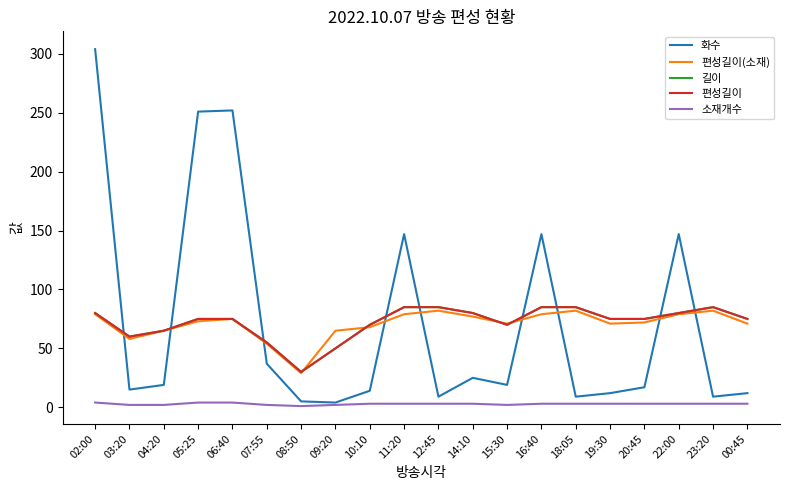

Which series has the largest total across all categories?

화수